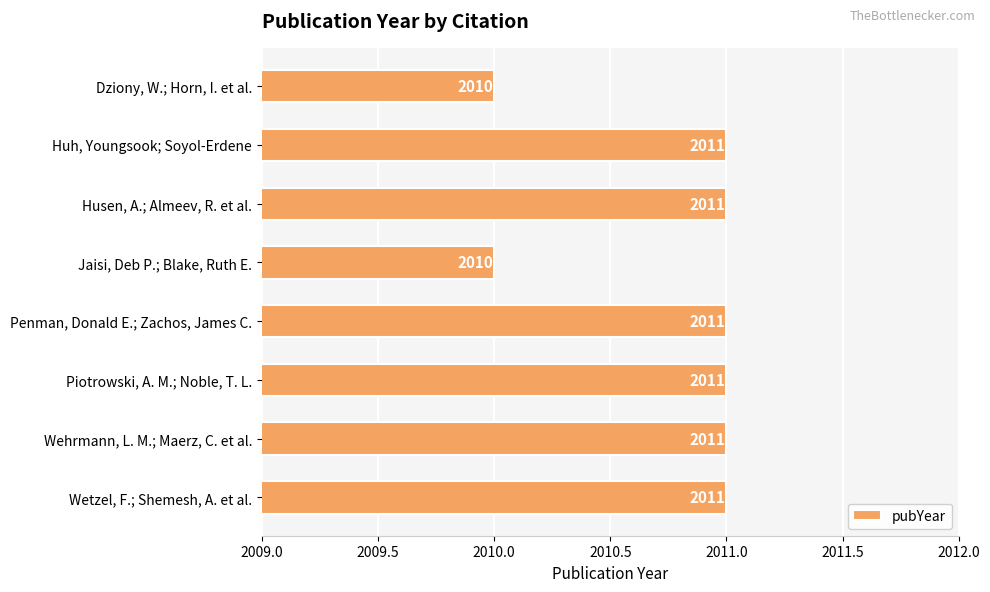

Reading top to bottom, transcribe all the data shown in this chart.

Dziony, W.; Horn, I. et al.=2010	Huh, Youngsook; Soyol-Erdene=2011	Husen, A.; Almeev, R. et al.=2011	Jaisi, Deb P.; Blake, Ruth E.=2010	Penman, Donald E.; Zachos, James C.=2011	Piotrowski, A. M.; Noble, T. L.=2011	Wehrmann, L. M.; Maerz, C. et al.=2011	Wetzel, F.; Shemesh, A. et al.=2011